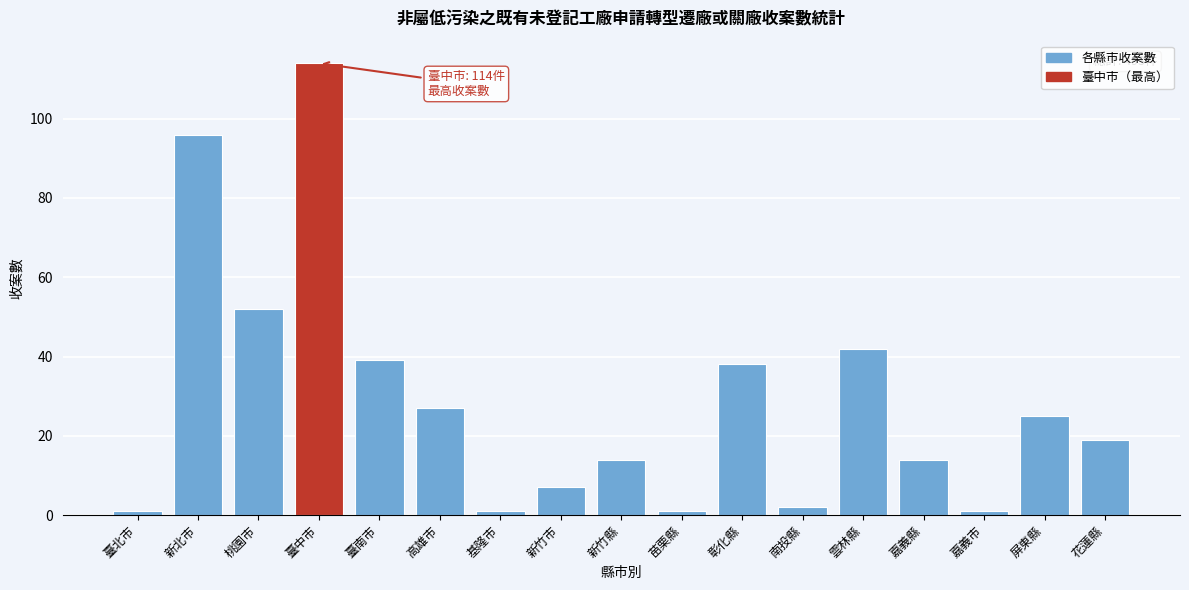

Reading left to right, list all the values displayed in this chart.

1	96	52	114	39	27	1	7	14	1	38	2	42	14	1	25	19